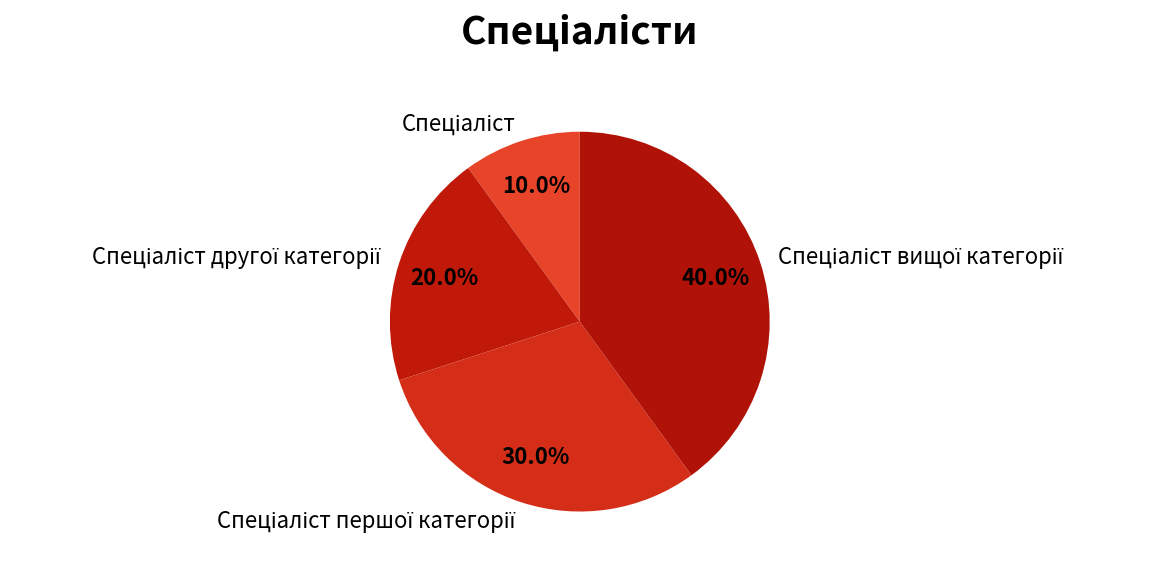

Is there a majority slice in this chart?

No